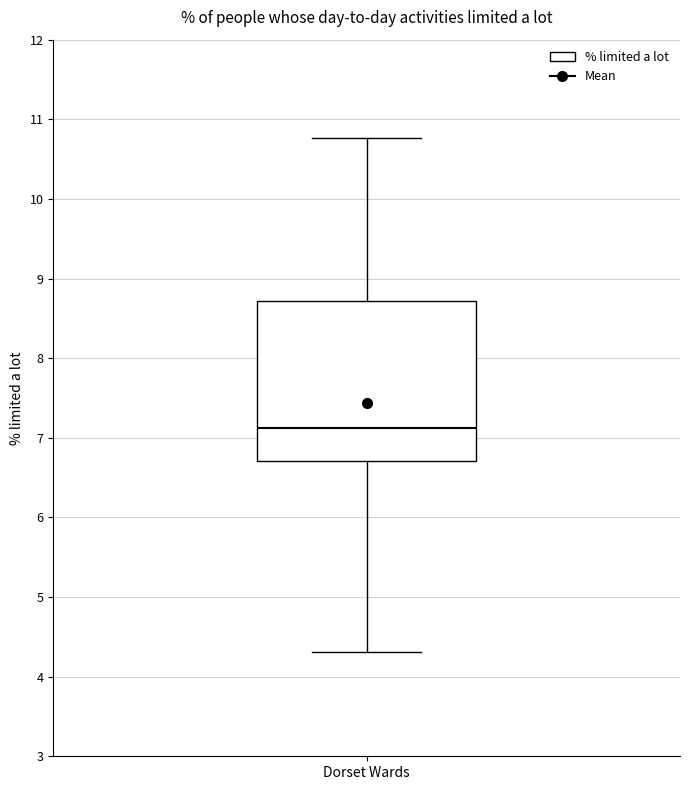

Transcribe this box plot: give where the median line is, the range the box spans, and where the two whiskers end, as read against the y-axis. The values are not printed on the chart, so give them approximately, as read against the axis.

median 7.1, box 6.7 to 8.7, whiskers 4.3 to 10.8